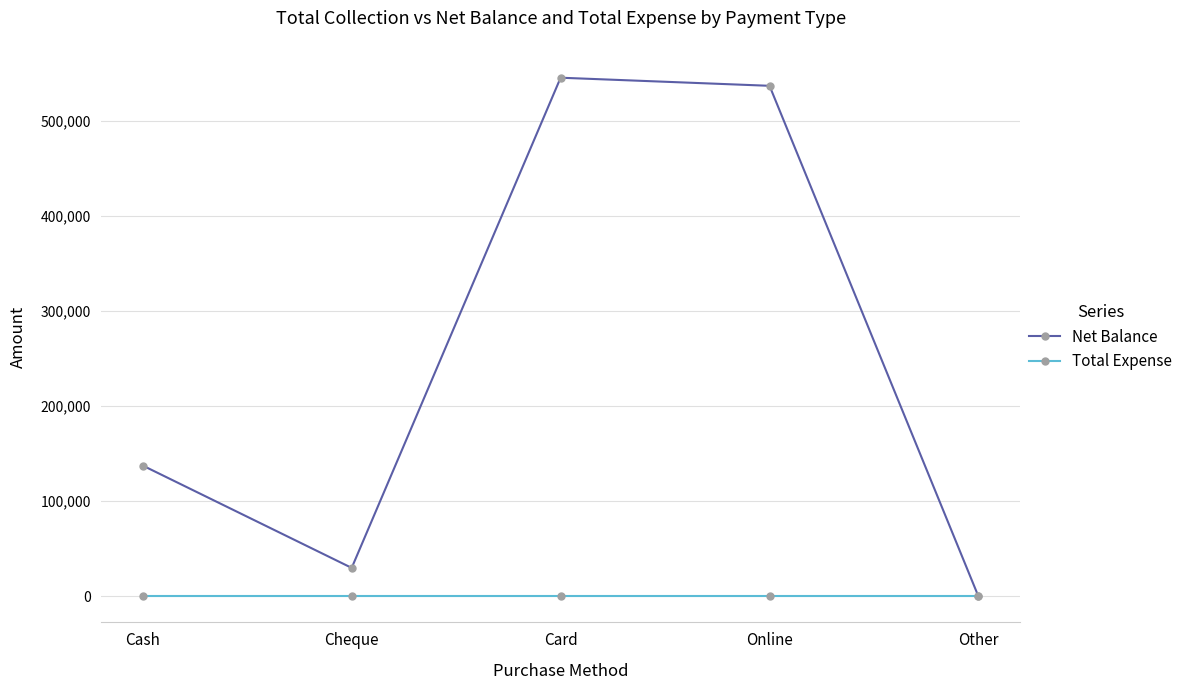

At which label does Net Balance reach its minimum?

Other